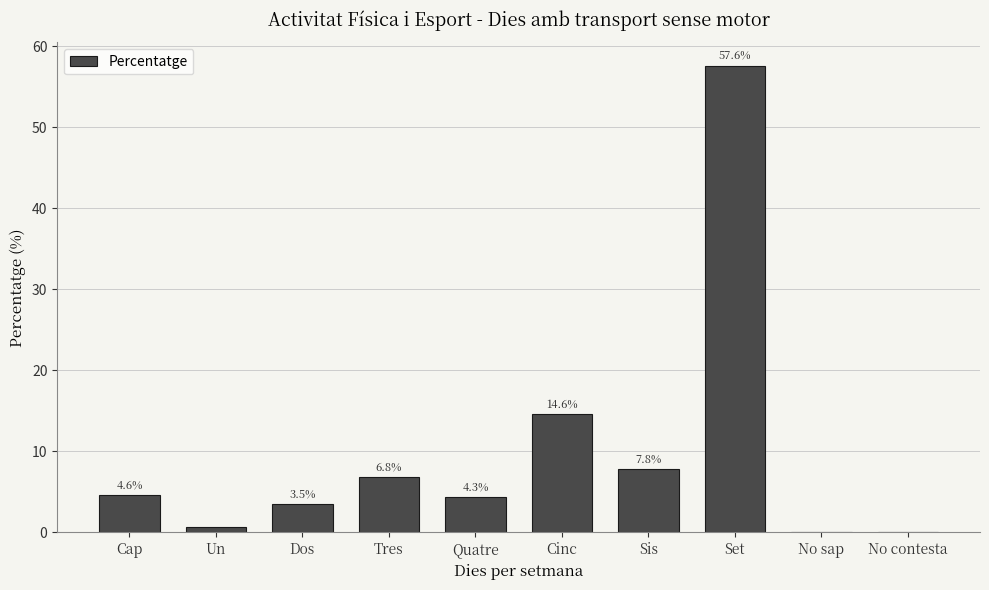

Which label corresponds to the largest value in the chart?

Set